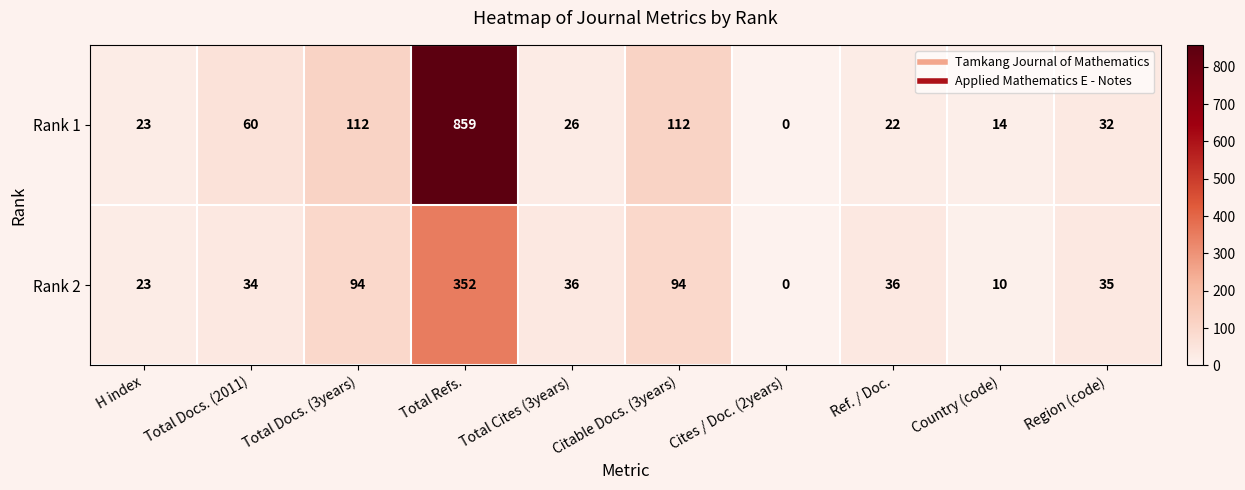

How many values in the Rank 1 series are below 32?

5